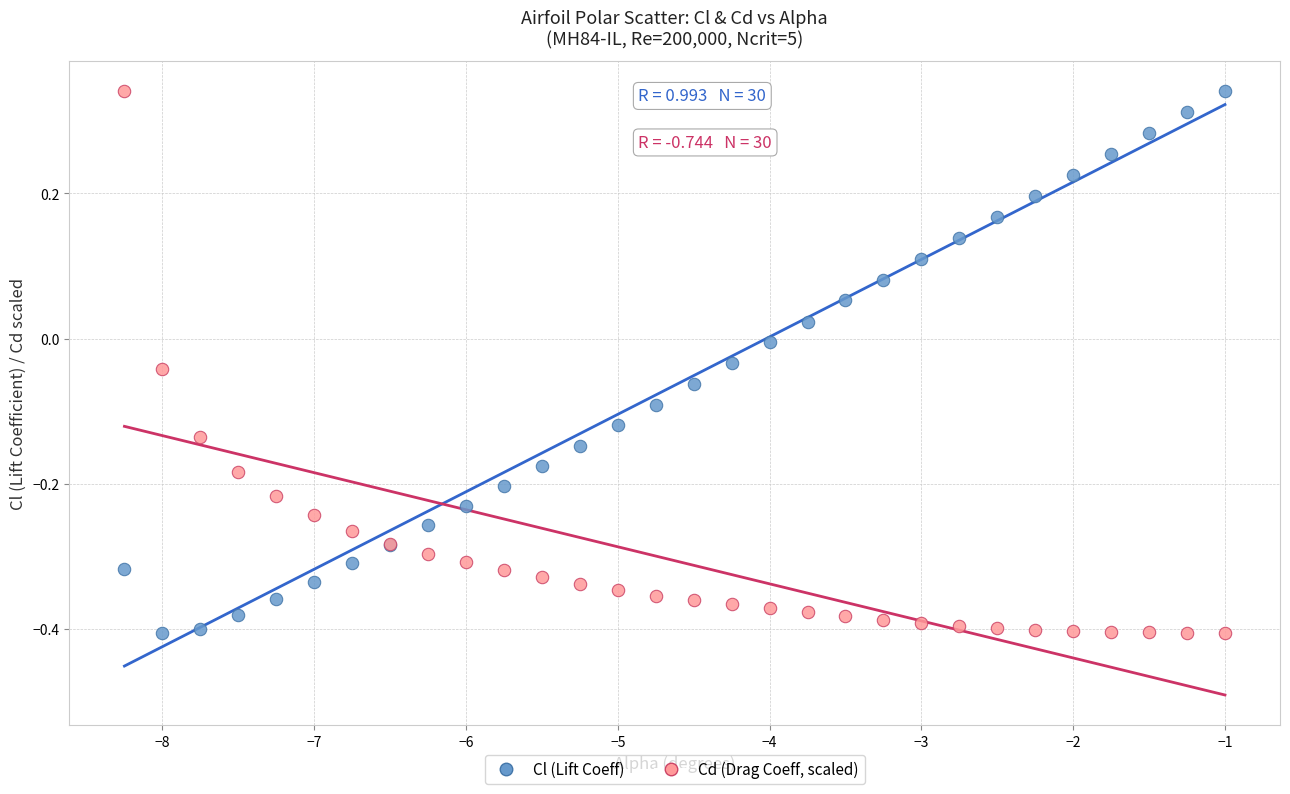

What are all the series names shown in the legend?

Cl (Lift Coeff), Cd (Drag Coeff, scaled)